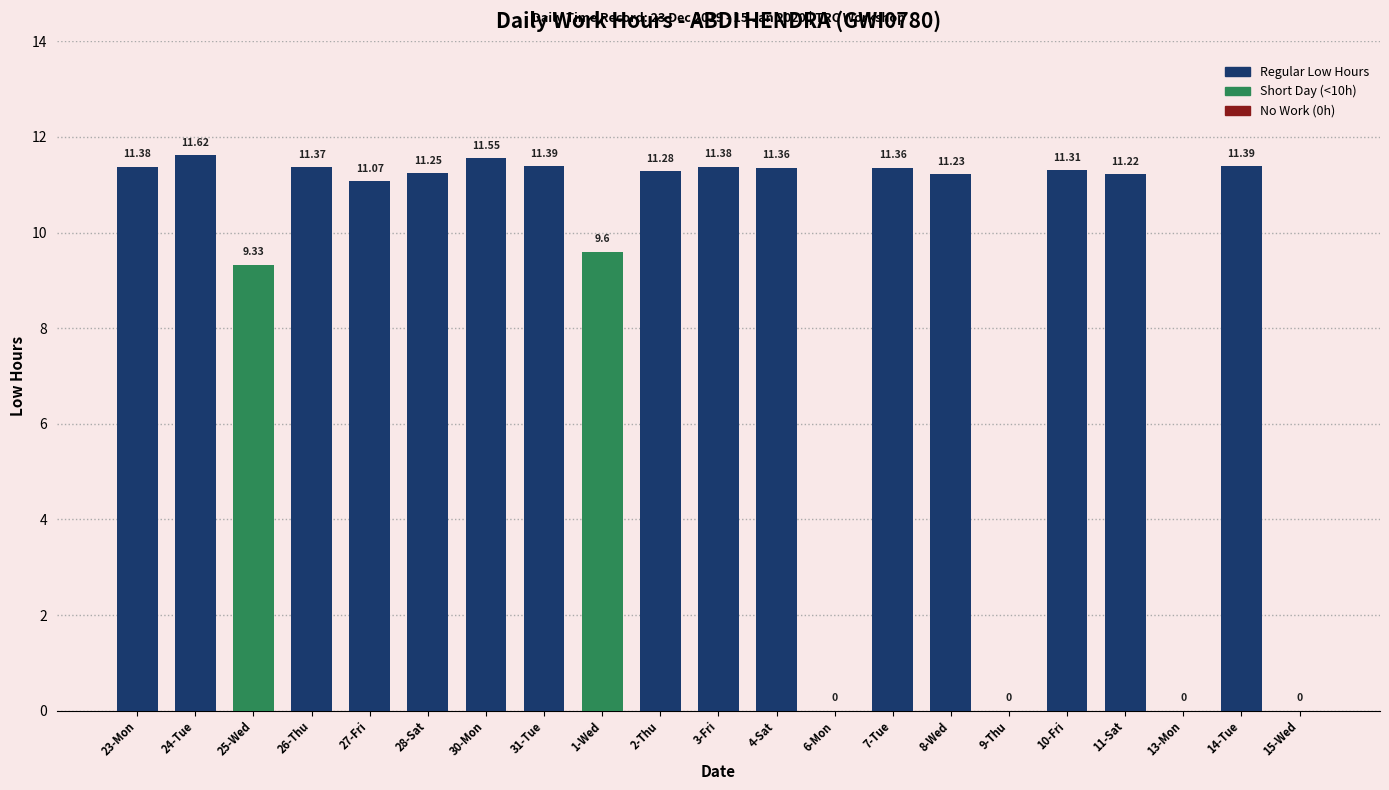

How many distinct data groups are displayed?

1